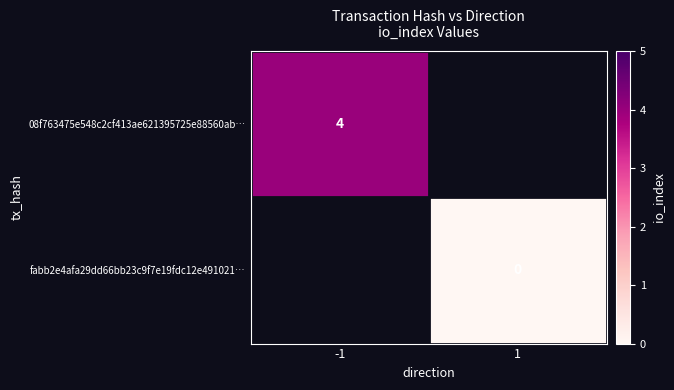

How many data points does each series have?

2